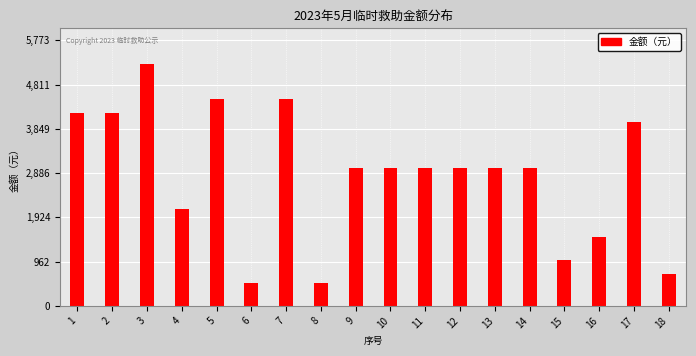

Reading left to right, extract all data points from this chart.

1=4200	2=4200	3=5249	4=2100	5=4500	6=500	7=4500	8=500	9=3000	10=3000	11=3000	12=3000	13=3000	14=3000	15=1000	16=1500	17=4000	18=700